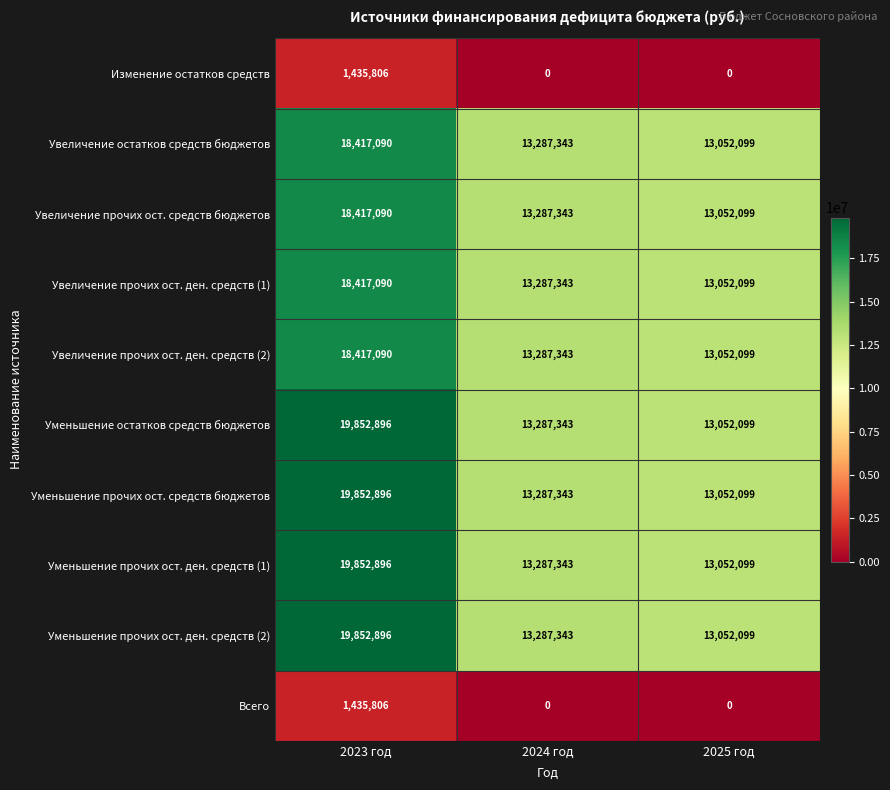

Reading left to right, what are all the values shown in this chart?

Изменение остатков средств: 2023 год=1435806	2024 год=0	2025 год=0
Увеличение остатков средств бюджетов: 2023 год=18417090	2024 год=13287343	2025 год=13052099
Увеличение прочих ост. средств бюджетов: 2023 год=18417090	2024 год=13287343	2025 год=13052099
Увеличение прочих ост. ден. средств (1): 2023 год=18417090	2024 год=13287343	2025 год=13052099
Увеличение прочих ост. ден. средств (2): 2023 год=18417090	2024 год=13287343	2025 год=13052099
Уменьшение остатков средств бюджетов: 2023 год=19852896	2024 год=13287343	2025 год=13052099
Уменьшение прочих ост. средств бюджетов: 2023 год=19852896	2024 год=13287343	2025 год=13052099
Уменьшение прочих ост. ден. средств (1): 2023 год=19852896	2024 год=13287343	2025 год=13052099
Уменьшение прочих ост. ден. средств (2): 2023 год=19852896	2024 год=13287343	2025 год=13052099
Всего: 2023 год=1435806	2024 год=0	2025 год=0